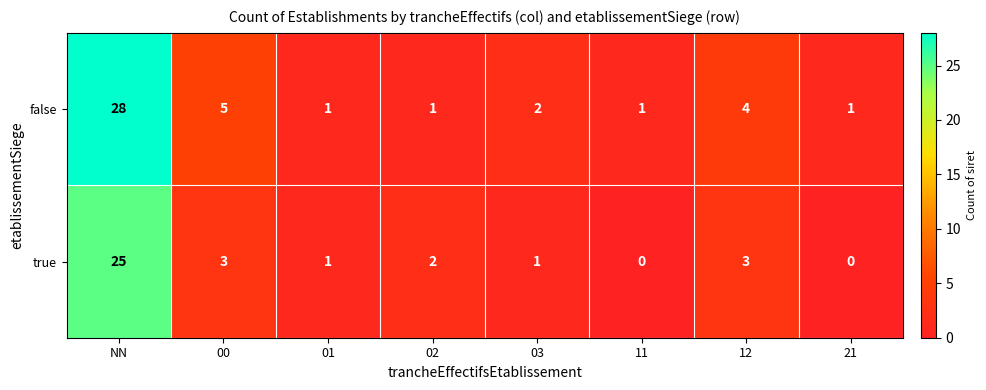

Which series has the largest total across all categories?

false